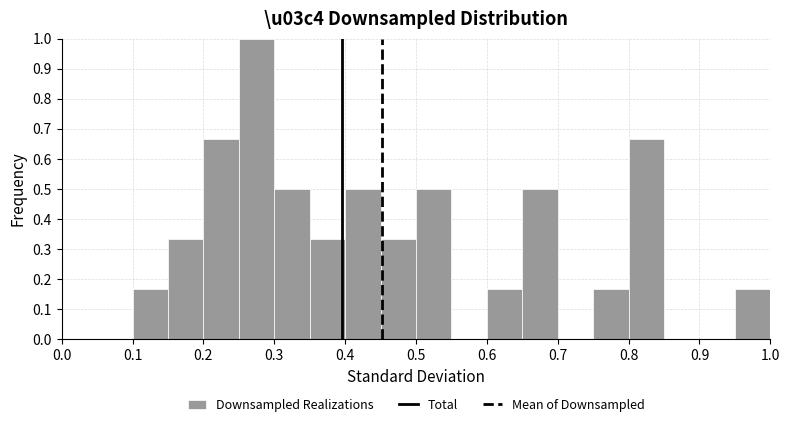

What is the height of the bar covering 0.45 to 0.50 on the x-axis? The values are not printed on the chart, so give them approximately, as read against the axis.

0.33